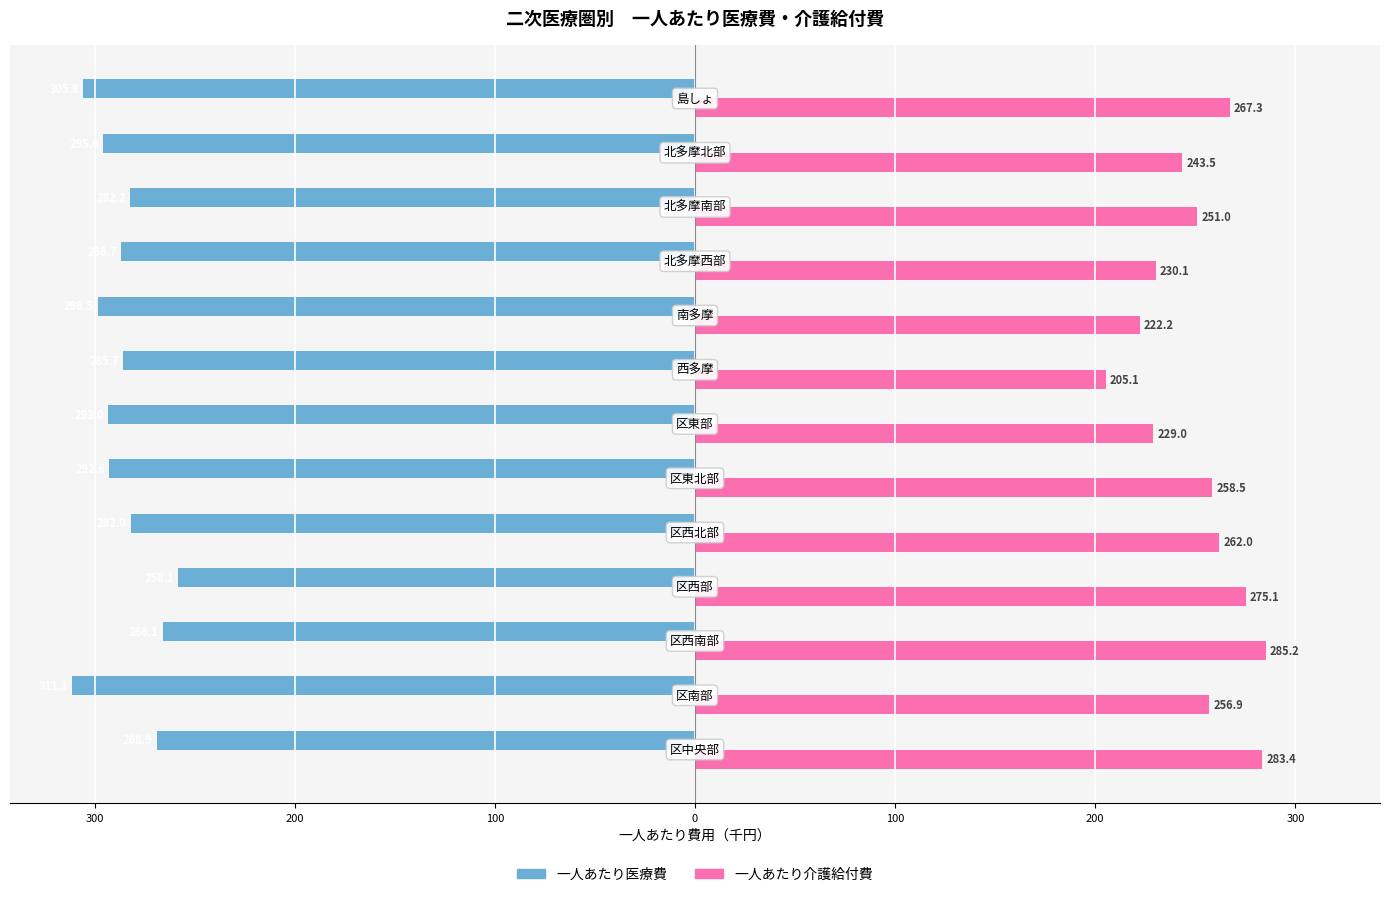

What are all the series names shown in the legend?

一人あたり医療費, 一人あたり介護給付費